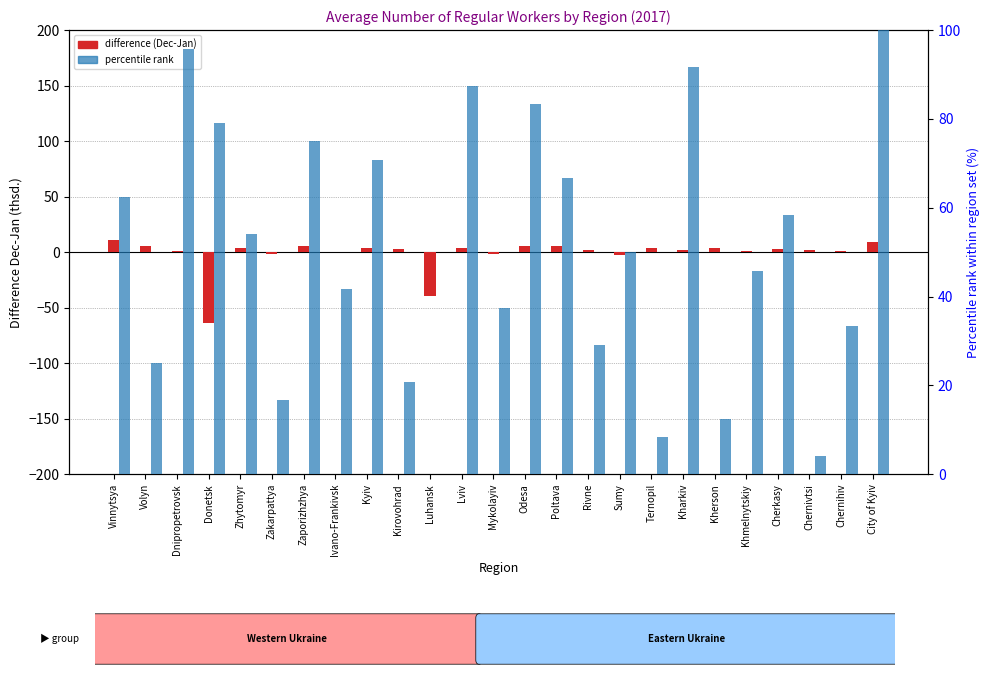

What is the maximum value for difference (Dec-Jan)?

10.6